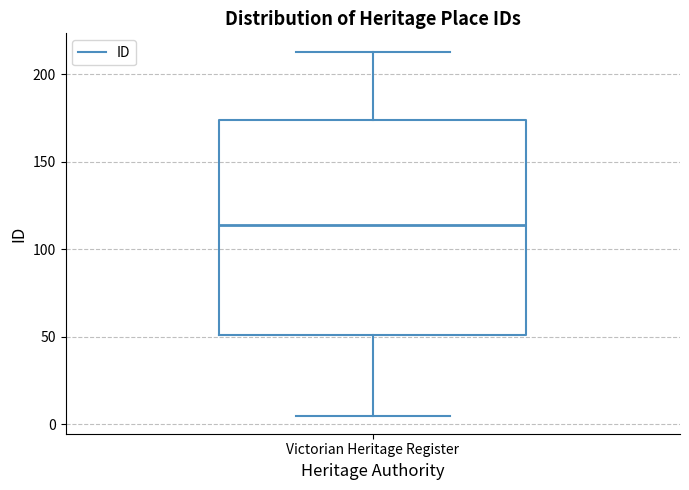

Transcribe this box plot: give where the median line is, the range the box spans, and where the two whiskers end, as read against the y-axis. The values are not printed on the chart, so give them approximately, as read against the axis.

median 115, box 50 to 175, whiskers 5 to 215